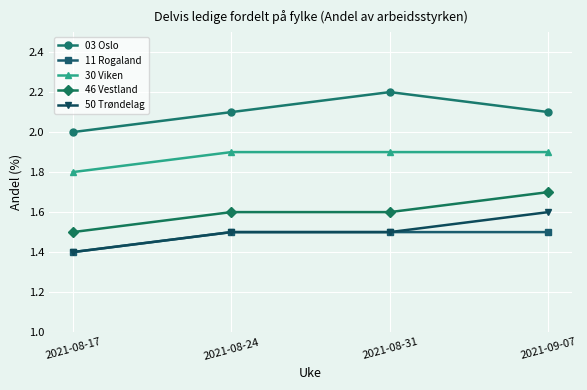

What is the average value of the 11 Rogaland series?

1.5